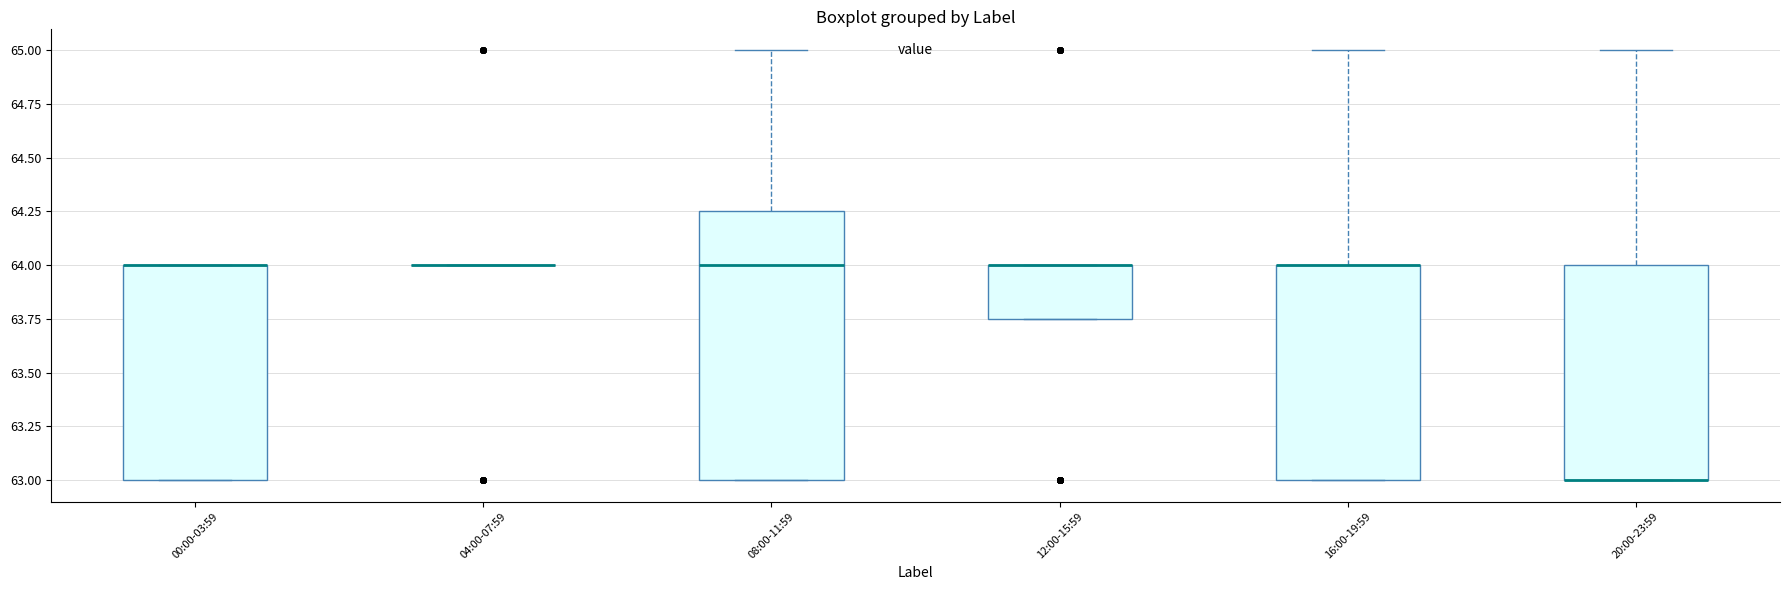

Reading left to right, read every box against the y-axis: the position of its median line, the range the box covers, and the ends of its whiskers. The values are not printed on the chart, so give them approximately, as read against the axis.

00:00-03:59: median 64.00 (drawn on the box's upper edge), box 63.00 to 64.00, whiskers 63.00 to 64.00
04:00-07:59: box collapsed to a line at 64.00, whiskers 64.00 to 64.00
08:00-11:59: median 64.00, box 63.00 to 64.25, whiskers 63.00 to 65.00
12:00-15:59: median 64.00 (drawn on the box's upper edge), box 63.75 to 64.00, whiskers 63.75 to 64.00
16:00-19:59: median 64.00 (drawn on the box's upper edge), box 63.00 to 64.00, whiskers 63.00 to 65.00
20:00-23:59: median 63.00 (drawn on the box's lower edge), box 63.00 to 64.00, whiskers 63.00 to 65.00